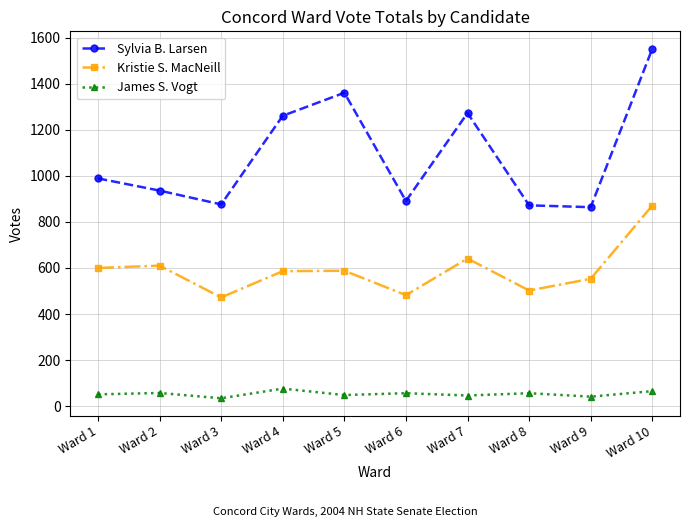

At Ward 5, list the series in order from largest to smallest.

Sylvia B. Larsen, Kristie S. MacNeill, James S. Vogt